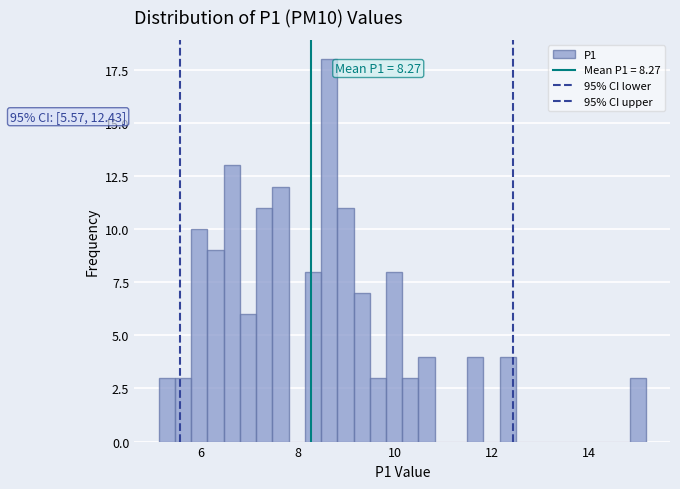

Read against the x-axis, roughly where is the centre of the tallest bar?

8.6